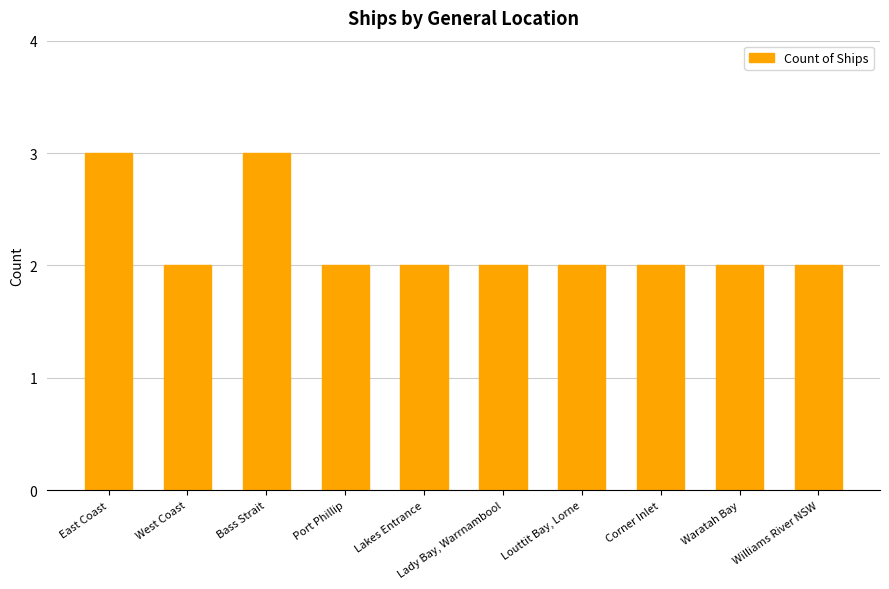

Count the values in the range 2 to 3.

10